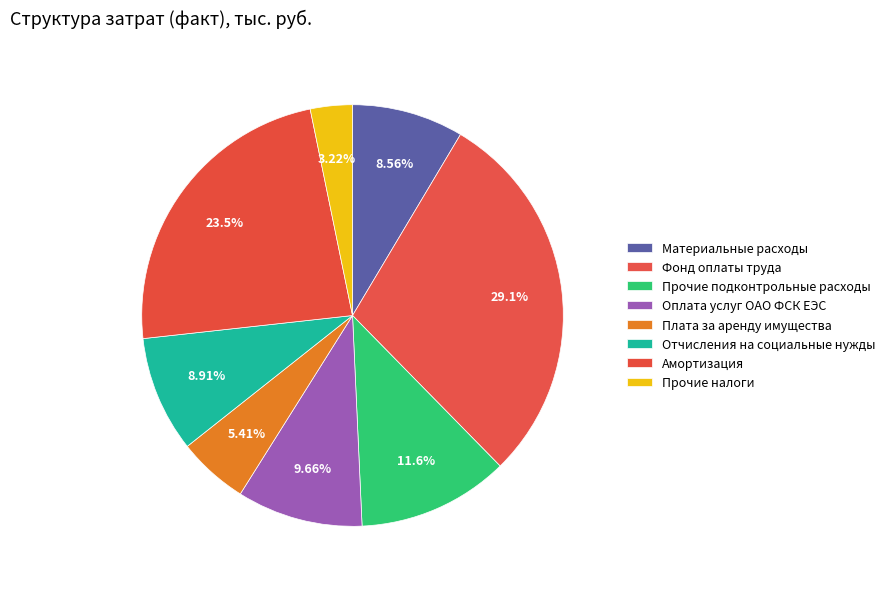

How many segments does this pie chart have?

8